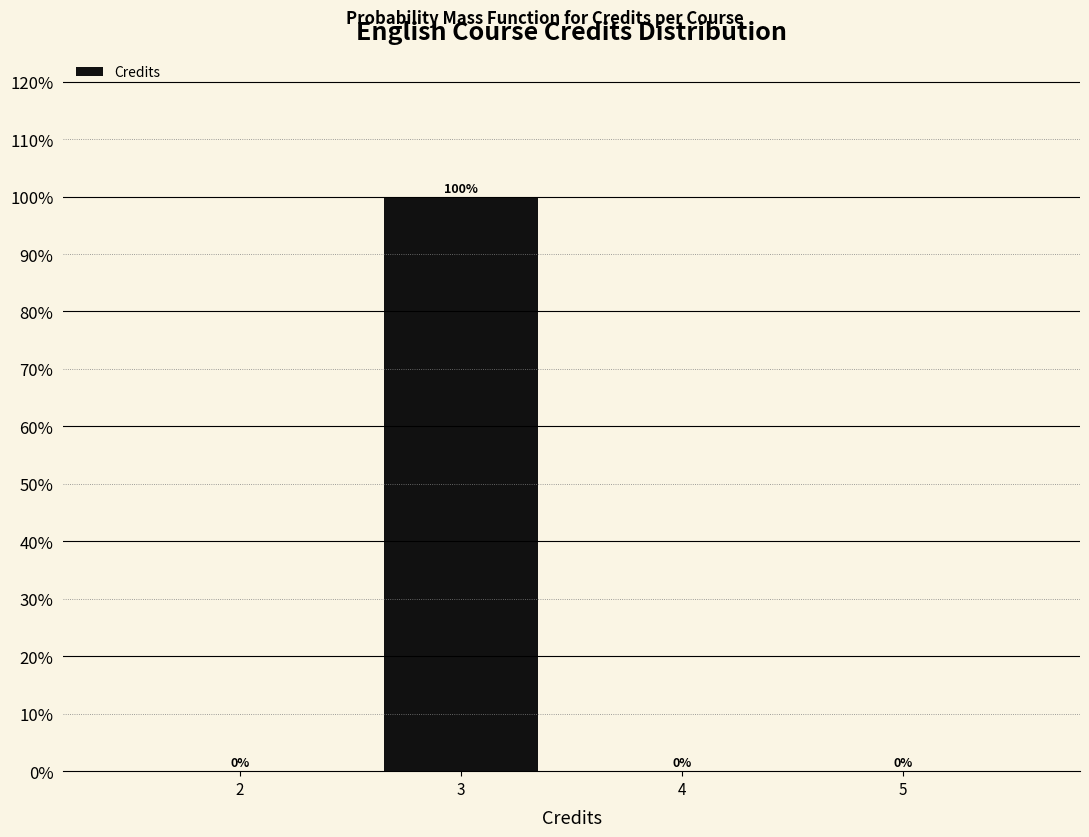

Reading right to left, what are all the values shown in this chart?

5=0	4=0	3=100	2=0